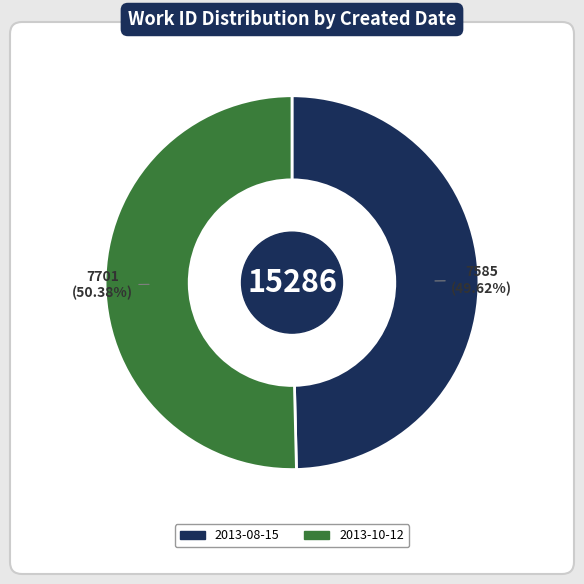

What is the total percentage of 2013-08-15 and 2013-10-12?

100.0%